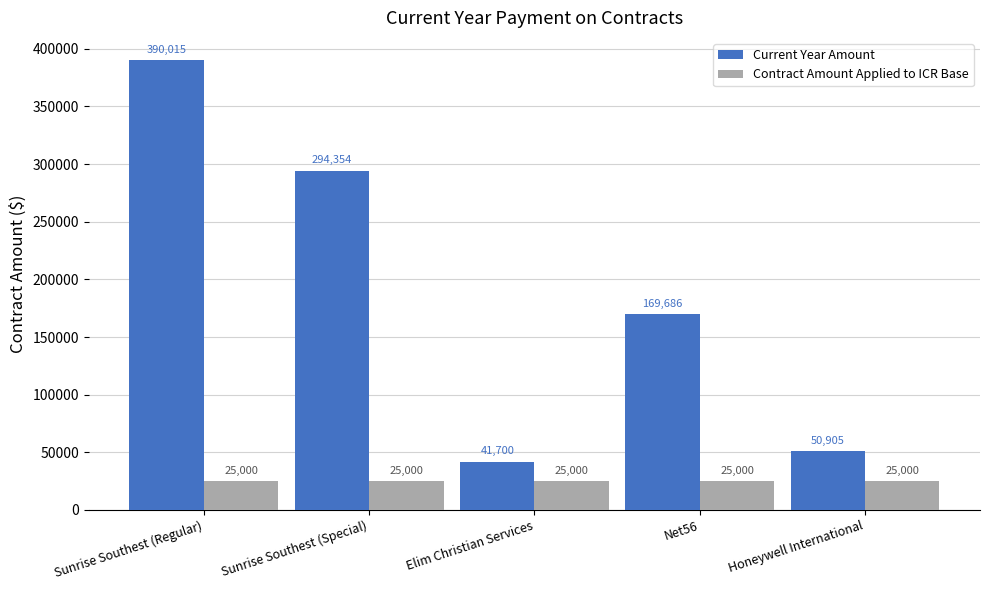

Reading right to left, what are all the values shown in this chart?

Current Year Amount: 50905	169686	41700	294354	390015
Contract Amount Applied to ICR Base: 25000	25000	25000	25000	25000